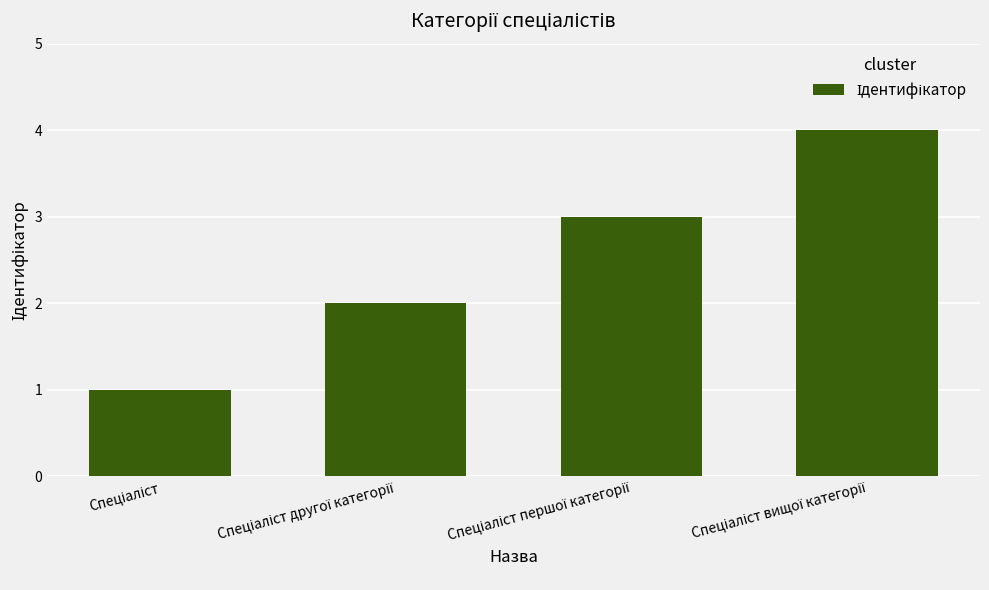

What is the minimum value shown in the chart?

1